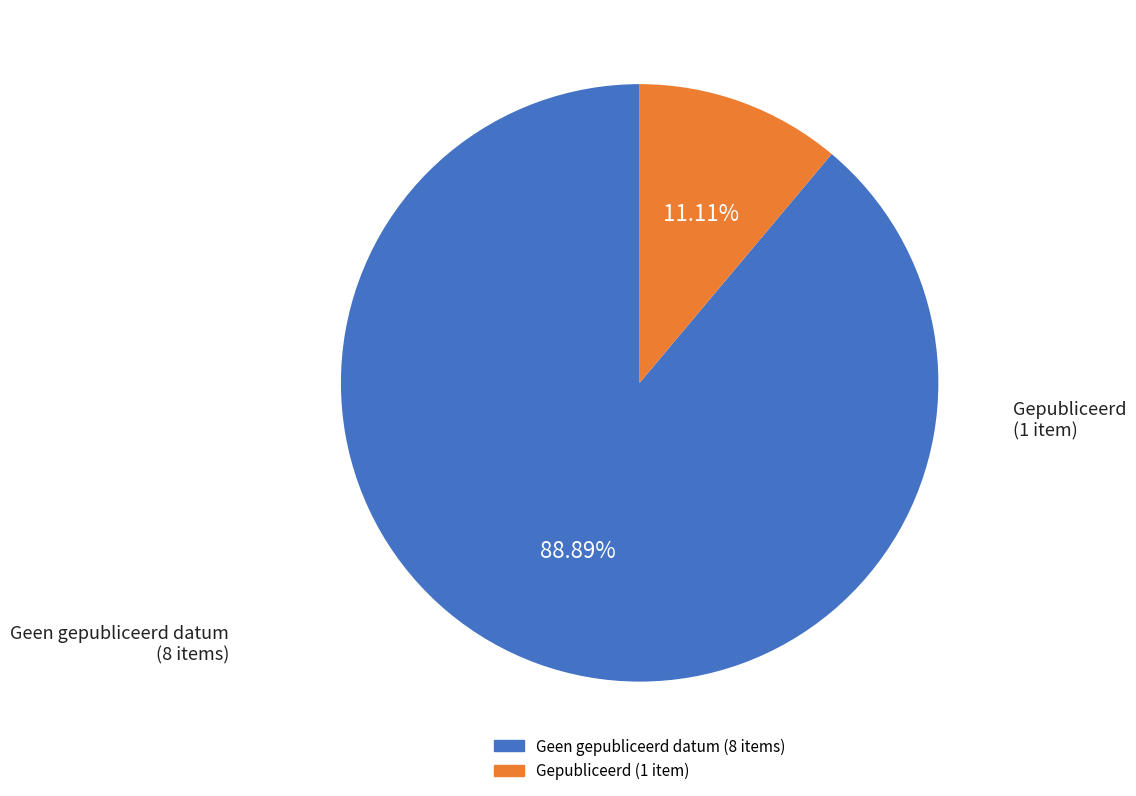

Is there any slice that represents more than half of the pie?

Yes